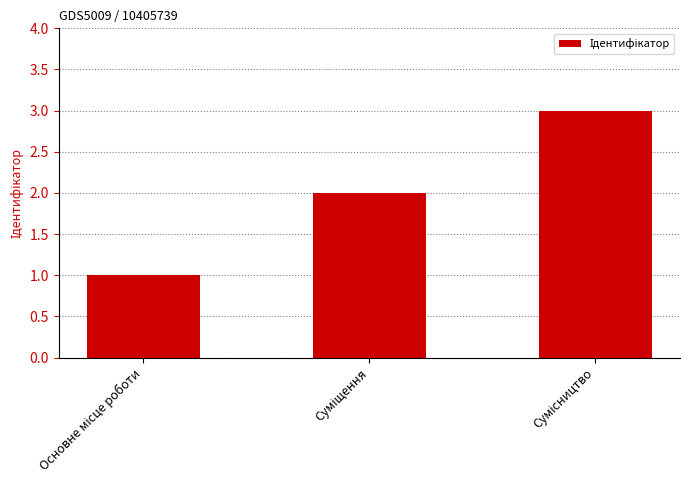

What is the greatest value displayed?

3